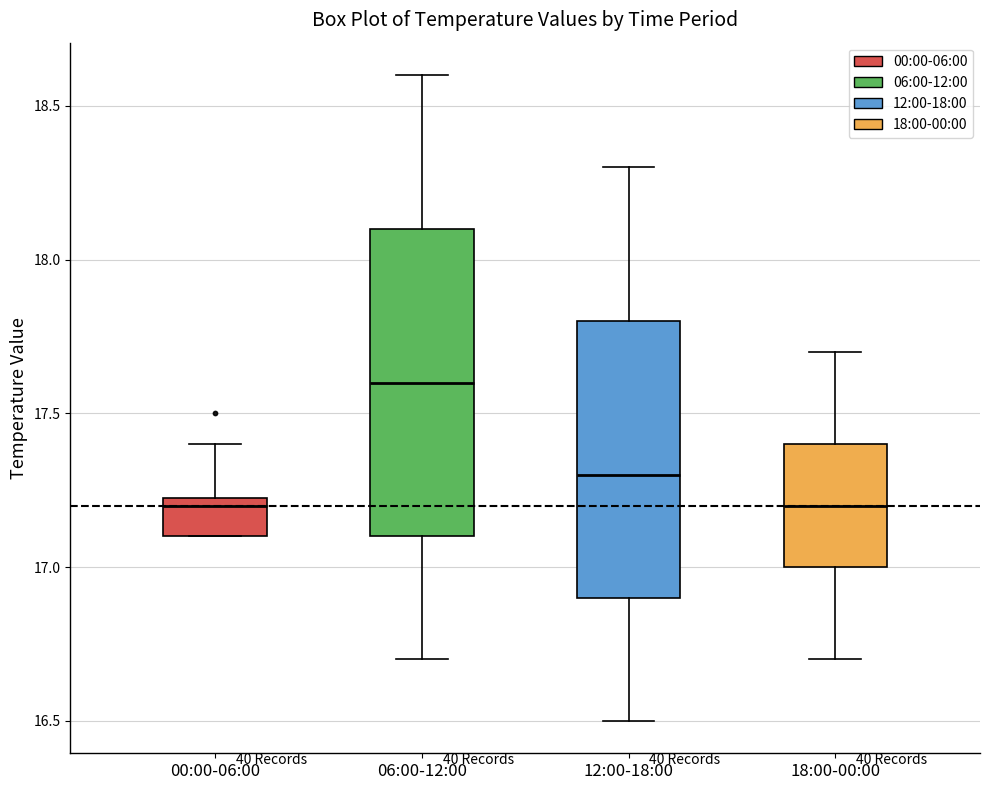

Where is the upper edge of the box for 00:00-06:00 on the y-axis? The values are not printed on the chart, so give them approximately, as read against the axis.

17.25